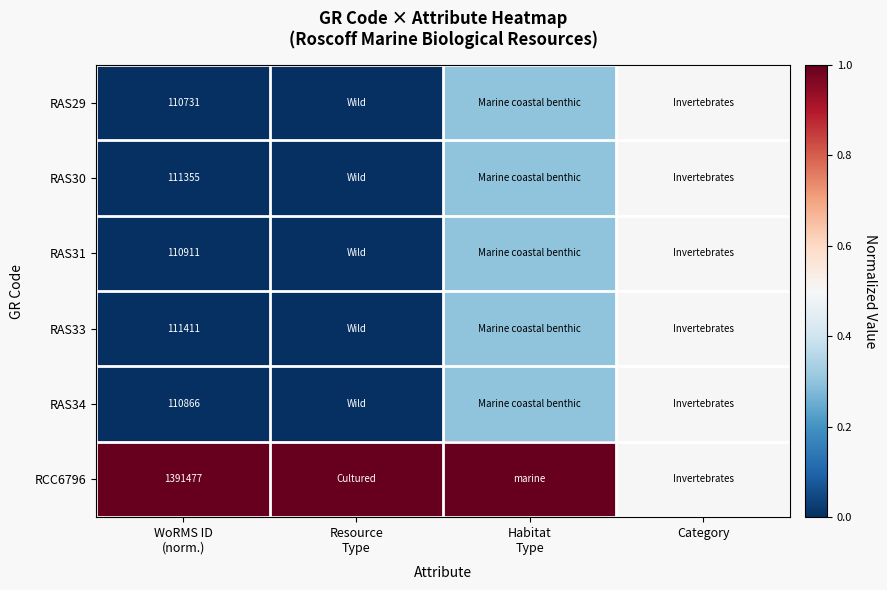

Between Resource
Type and WoRMS ID
(norm.), which is larger?

Resource
Type